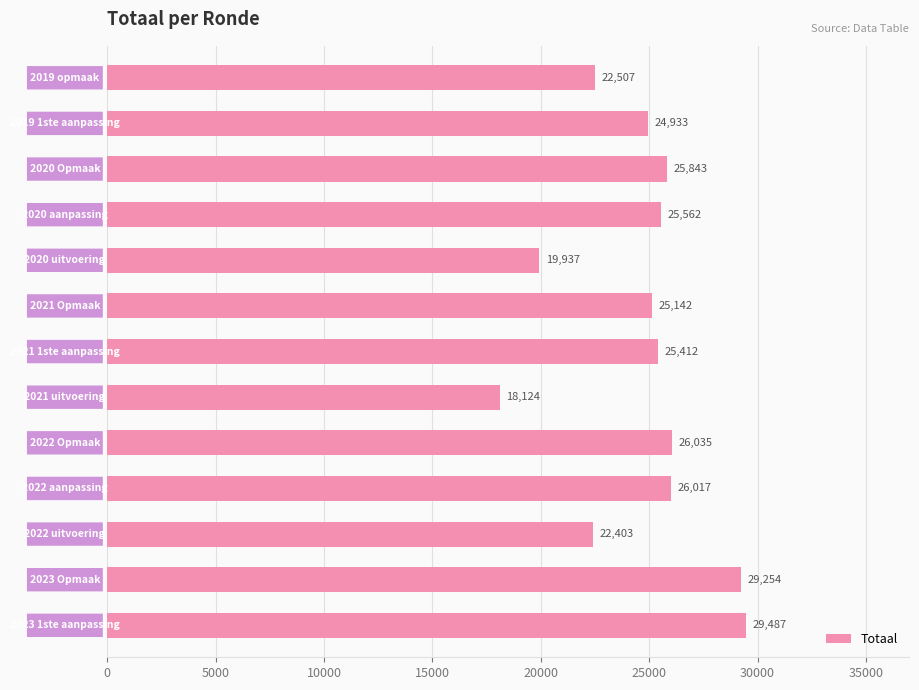

What is the minimum value shown in the chart?

18124